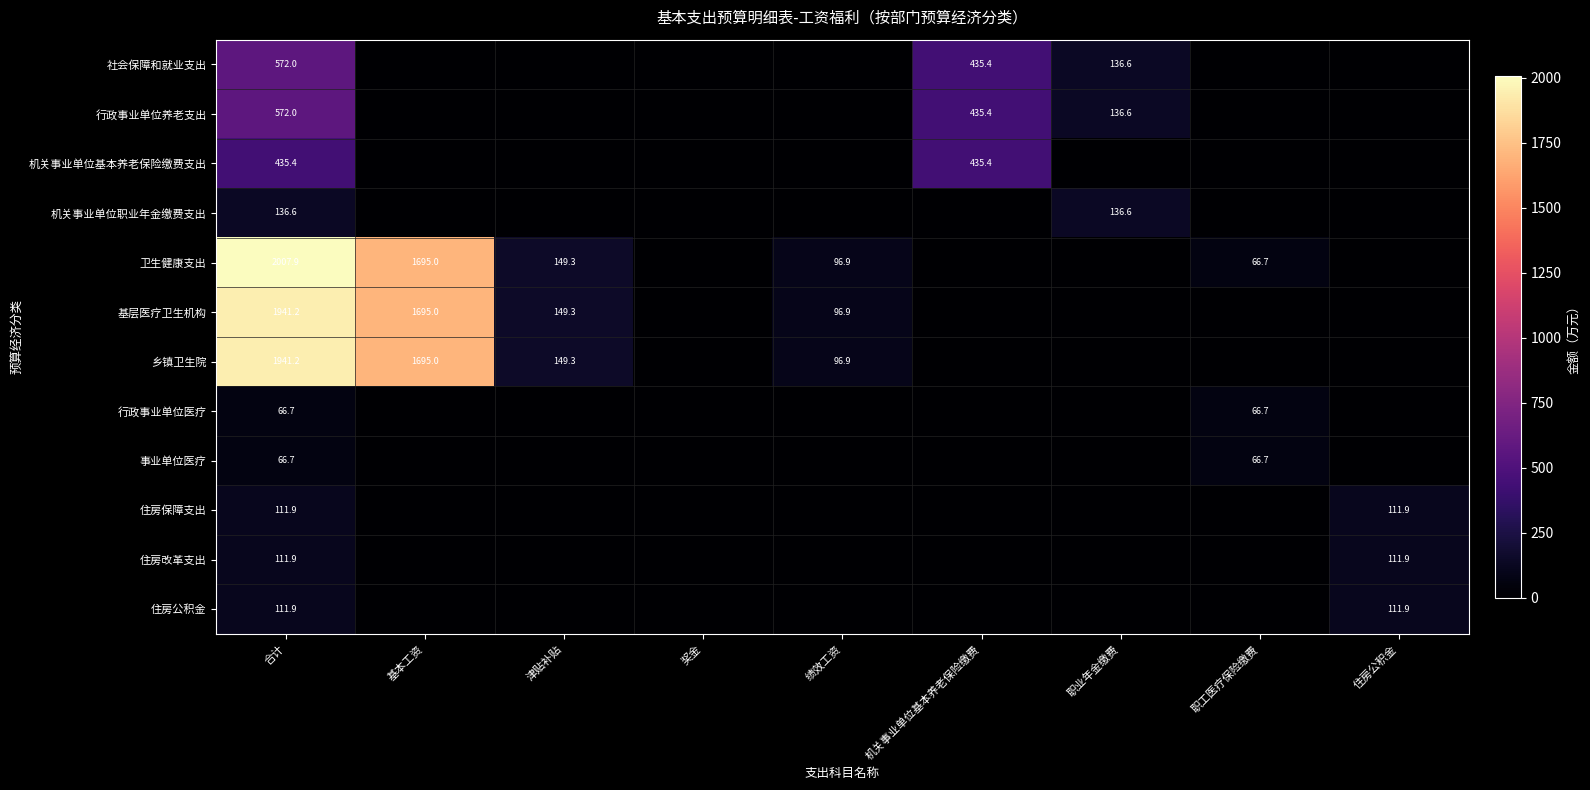

Is the value of 行政事业单位养老支出 at 机关事业单位基本养老保险缴费 greater than the value of 事业单位医疗 at 合计?

Yes